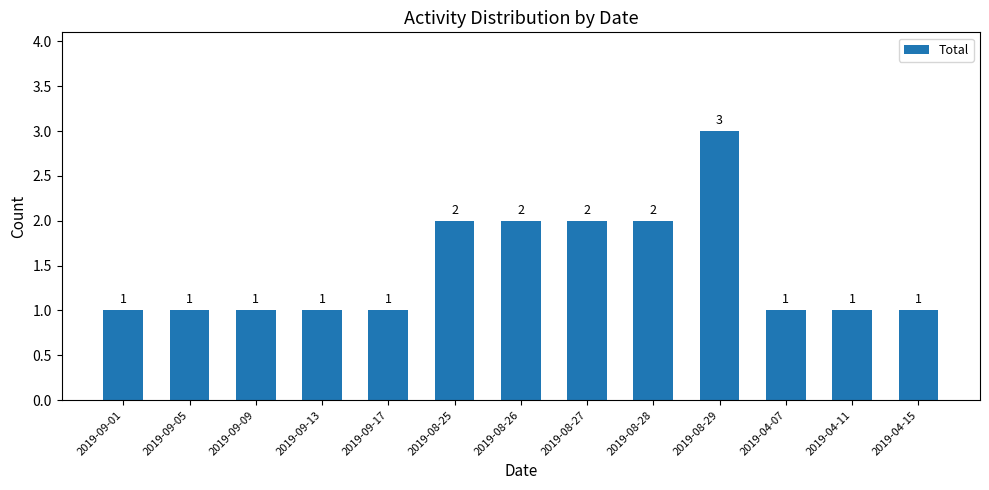

How many values are between 1 and 2?

12